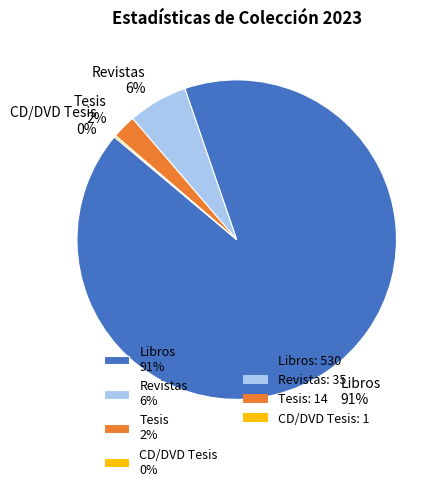

To the nearest percent, what is the average slice percentage?

25%